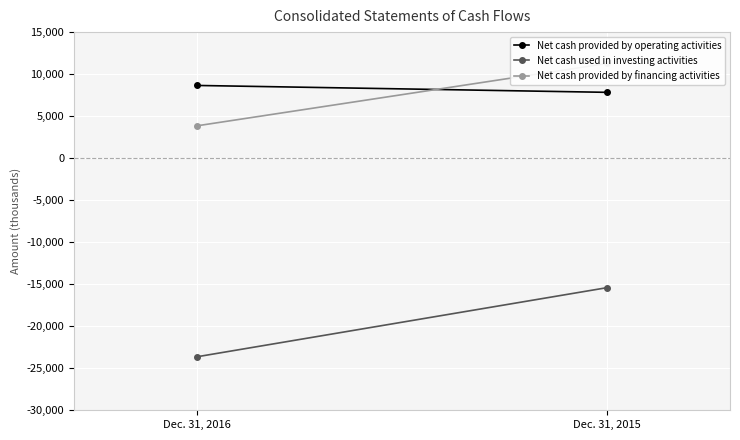

What are all the series names shown in the legend?

Net cash provided by operating activities, Net cash used in investing activities, Net cash provided by financing activities